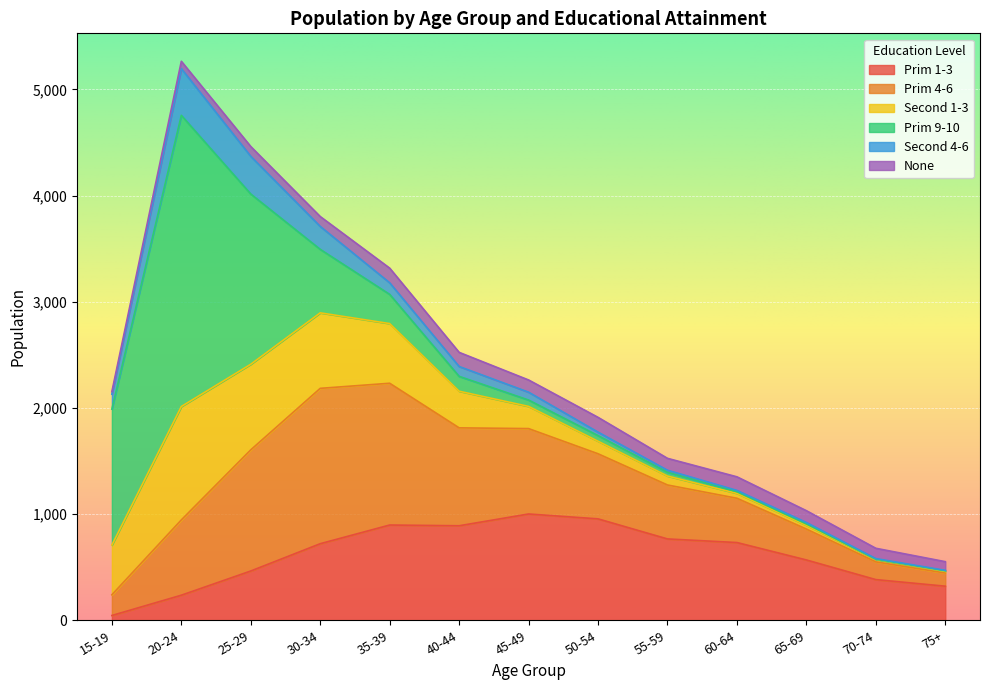

The Prim 9-10 series shows 2309 at 25-29. True or false?

False